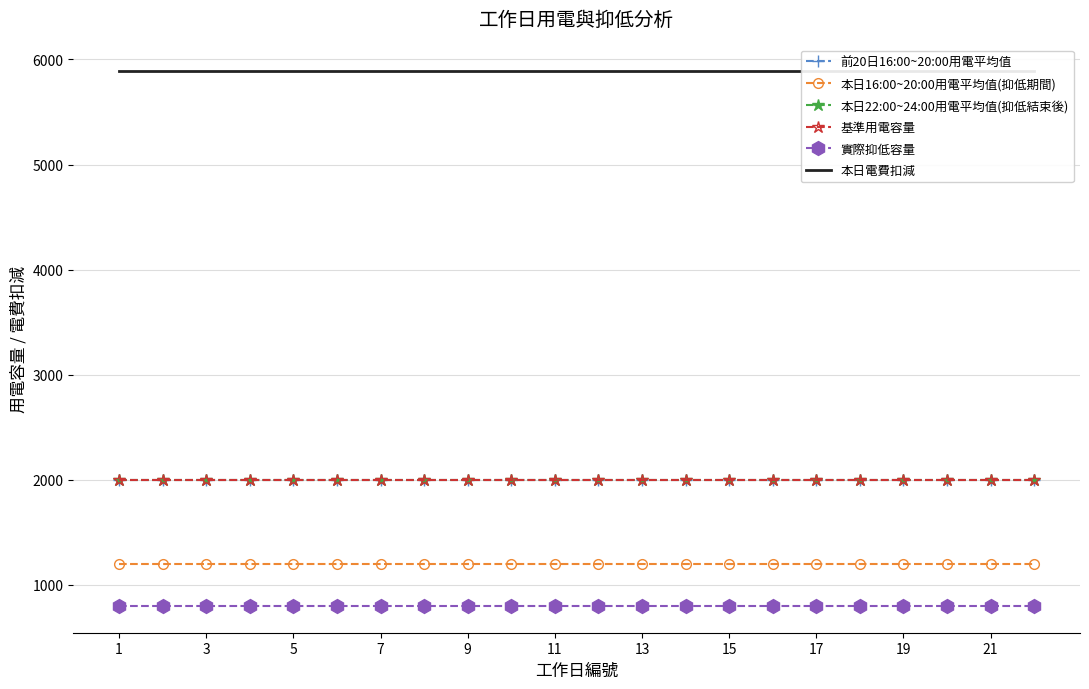

What are all the series names shown in the legend?

前20日16:00~20:00用電平均值, 本日16:00~20:00用電平均值(抑低期間), 本日22:00~24:00用電平均值(抑低結束後), 基準用電容量, 實際抑低容量, 本日電費扣減